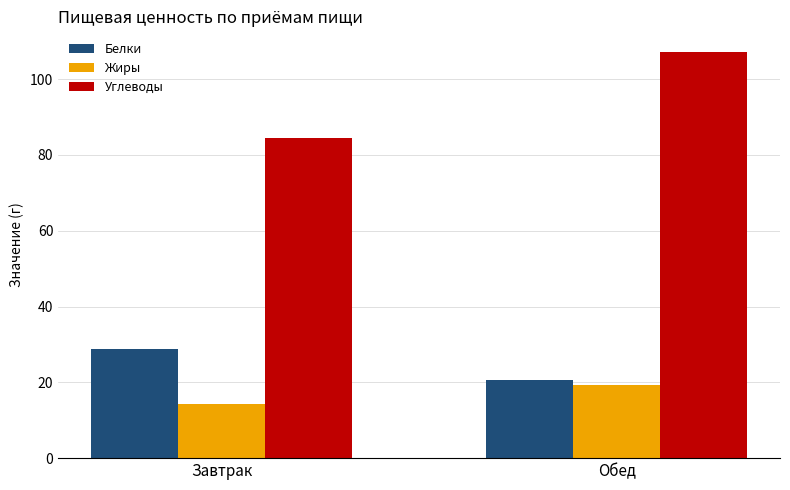

True or false: Белки has a value of 12.2 at Обед.

False